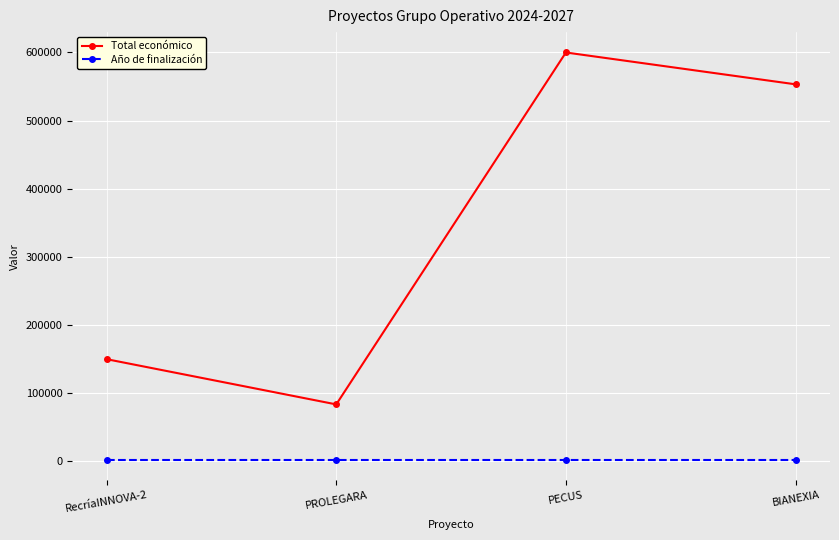

What is the spread (max minus min) of values at PROLEGARA?

81619